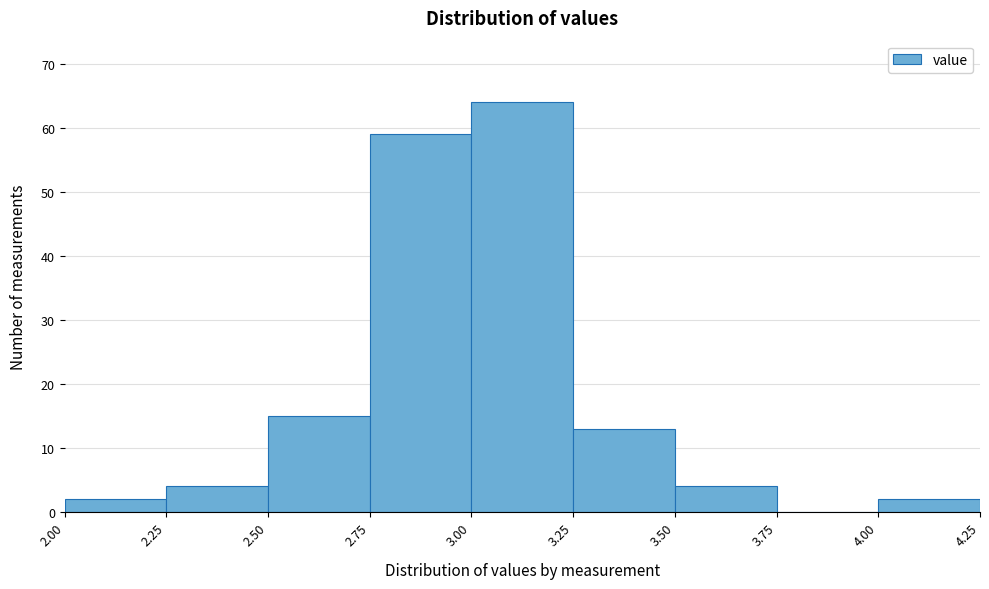

How tall is the bar that spans 3.25 to 3.50 on the x-axis? The values are not printed on the chart, so give them approximately, as read against the axis.

13